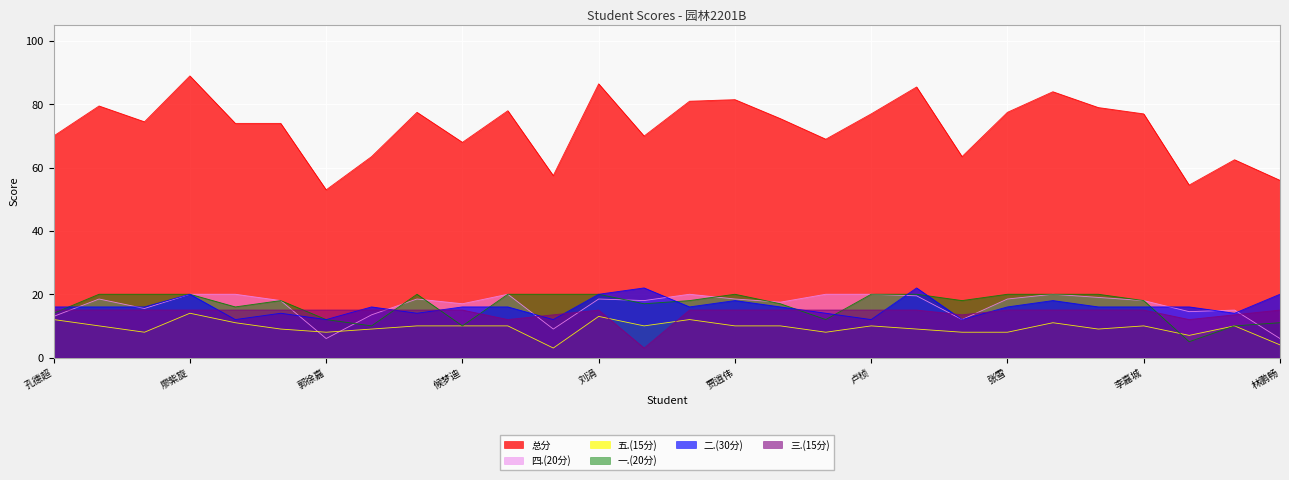

Reading left to right, transcribe all the data shown in this chart.

总分: 70.0	79.5	74.5	89.0	74.0	74.0	53.0	63.5	77.5	68.0	78.0	57.5	86.5	70.0	81.0	81.5	75.5	69.0	77.0	85.5	63.5	77.5	84.0	79.0	77.0	54.5	62.5	56.0
四.(20分): 13.0	18.5	15.5	20.0	20.0	18.0	6.0	13.5	18.5	17.0	20.0	9.0	18.5	18.0	20.0	18.5	17.5	20.0	20.0	19.5	12.0	18.5	20.0	19.0	18.0	14.5	15.0	6.0
五.(15分): 12.0	10.0	8.0	14.0	11.0	9.0	8.0	9.0	10.0	10.0	10.0	3.0	13.0	10.0	12.0	10.0	10.0	8.0	10.0	9.0	8.0	8.0	11.0	9.0	10.0	7.0	10.0	4.0
一.(20分): 14.0	20.0	20.0	20.0	16.0	18.0	12.0	10.0	20.0	10.0	20.0	20.0	20.0	17.0	18.0	20.0	17.0	12.0	20.0	20.0	18.0	20.0	20.0	20.0	18.0	5.0	10.0	11.0
二.(30分): 16.0	16.0	16.0	20.0	12.0	14.0	12.0	16.0	14.0	16.0	16.0	12.0	20.0	22.0	16.0	18.0	16.0	14.0	12.0	22.0	12.0	16.0	18.0	16.0	16.0	16.0	14.0	20.0
三.(15分): 15.0	15.0	15.0	15.0	15.0	15.0	15.0	15.0	15.0	15.0	12.0	13.5	15.0	3.0	15.0	15.0	15.0	15.0	15.0	15.0	13.5	15.0	15.0	15.0	15.0	12.0	13.5	15.0